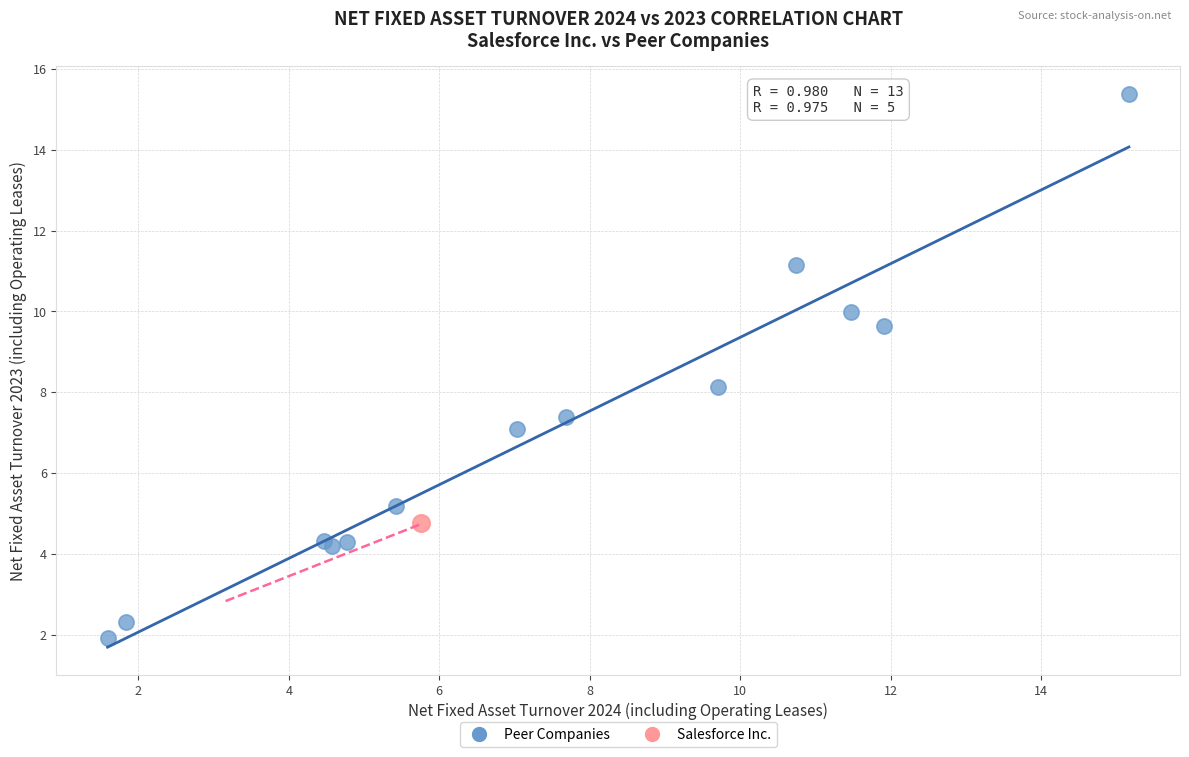

What are all the series names shown in the legend?

Peer Companies, Salesforce Inc.